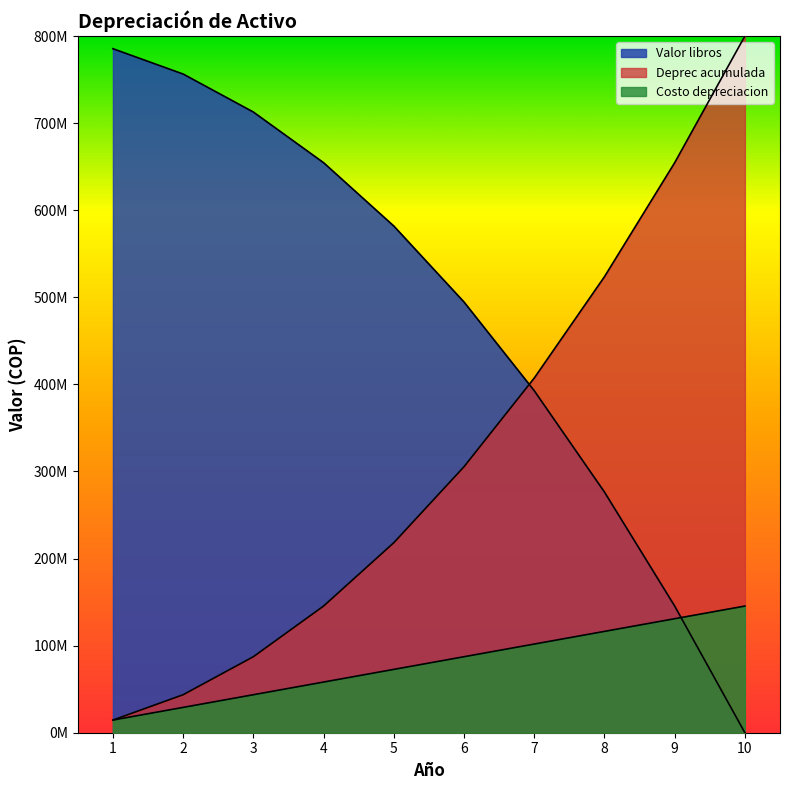

What is the value of the Valor libros point at the 9th from the left?

145454545.5